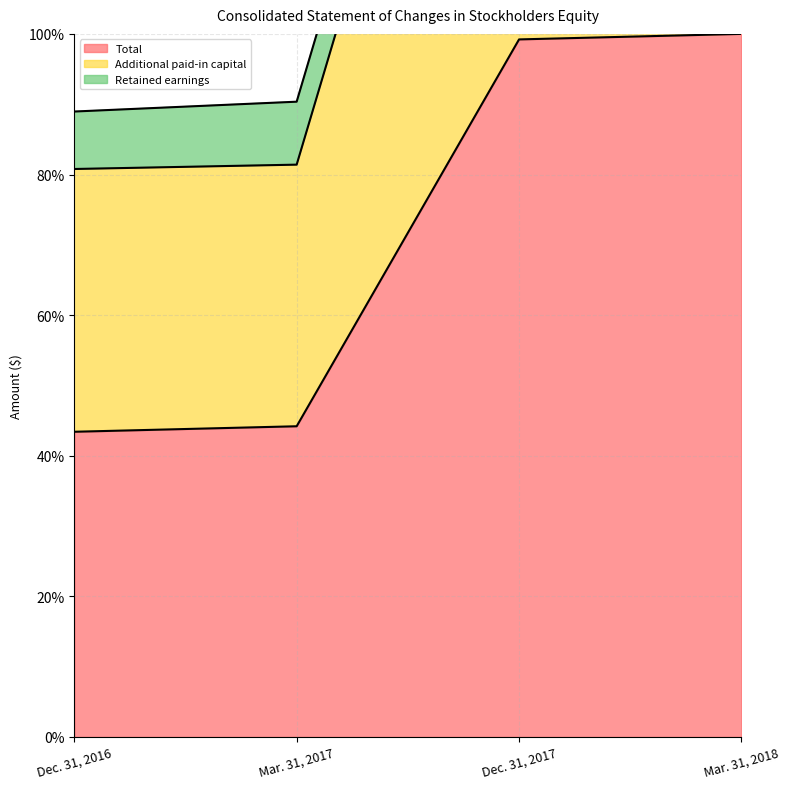

At which label does Total reach its minimum?

Dec. 31, 2016